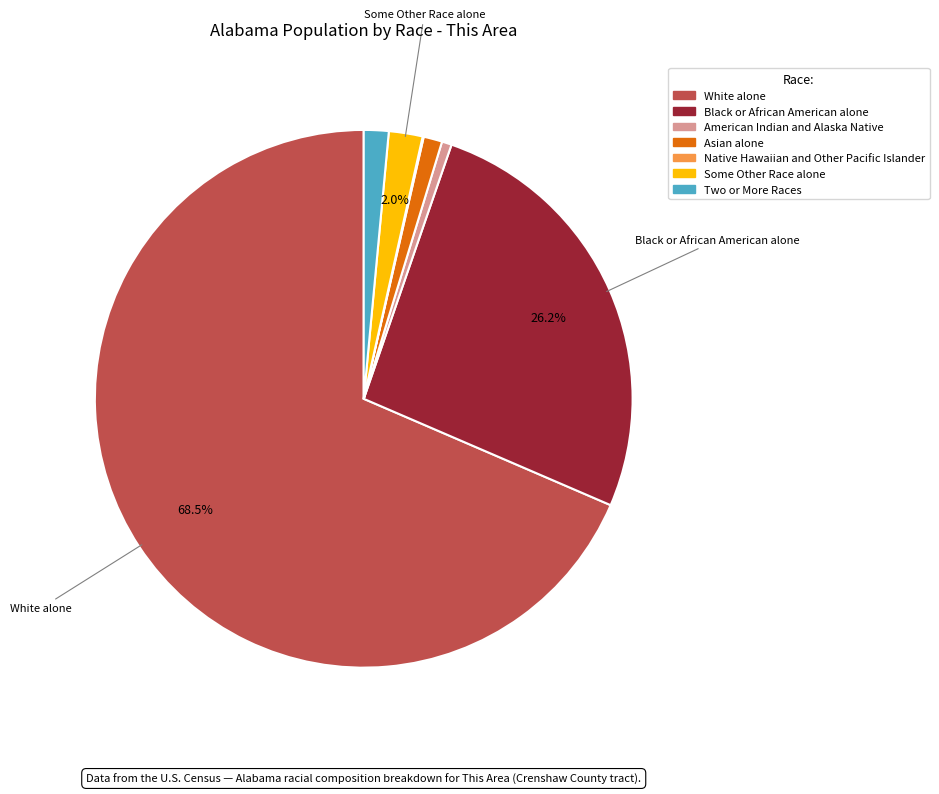

Between Some Other Race alone and American Indian and Alaska Native, which is larger?

Some Other Race alone